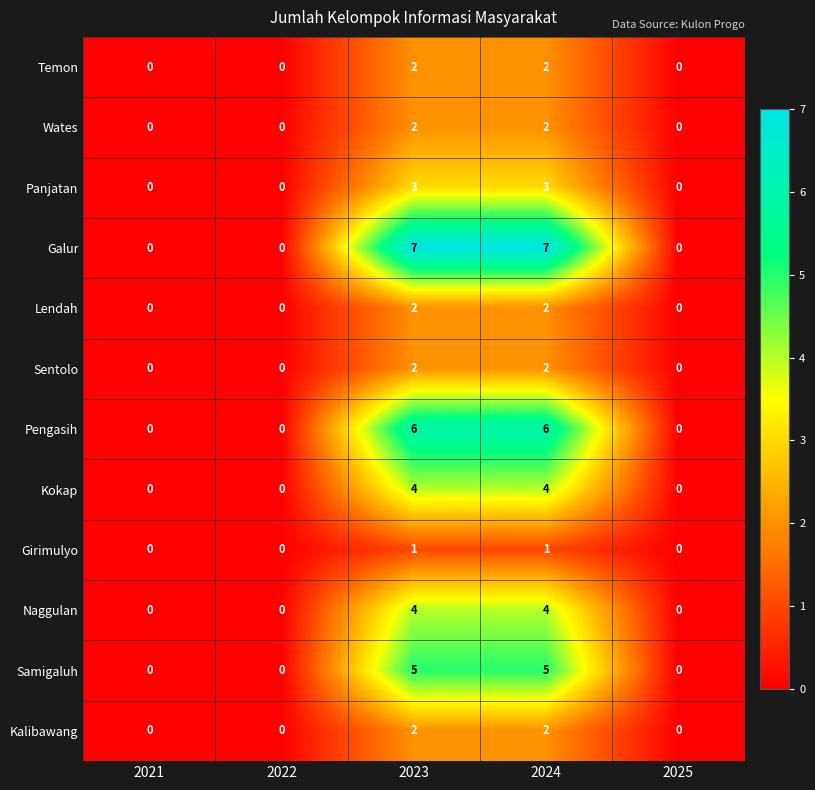

The value of Sentolo at 2024 is 1. True or false?

False